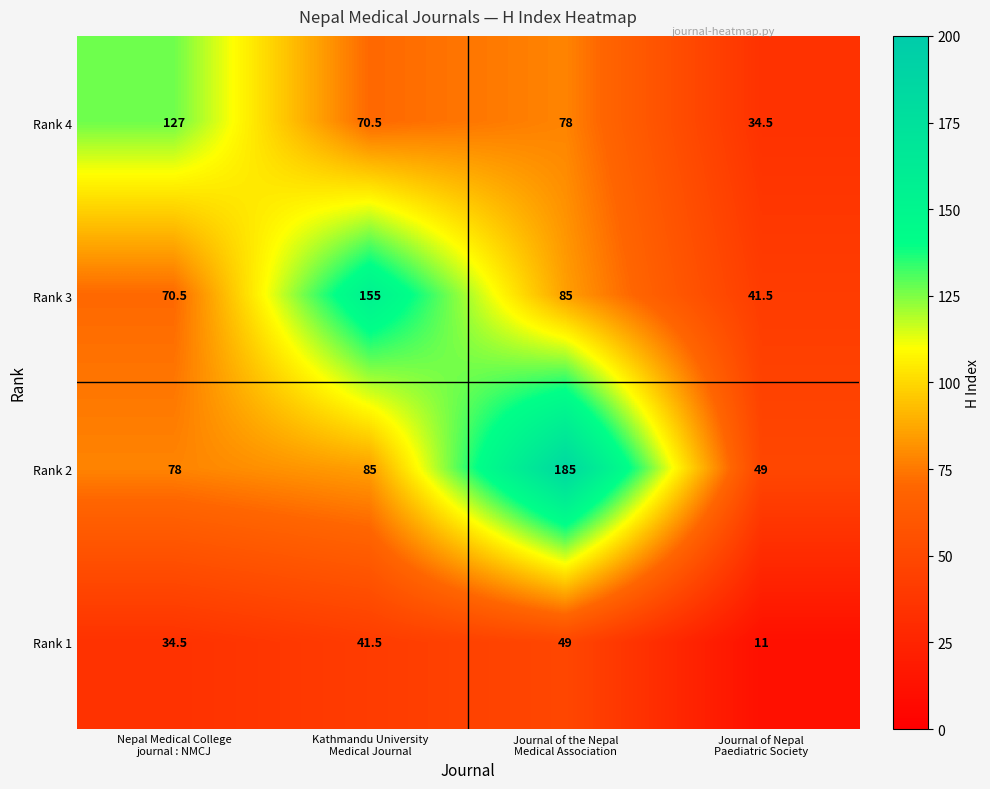

What is the minimum value shown in the chart?

11.0